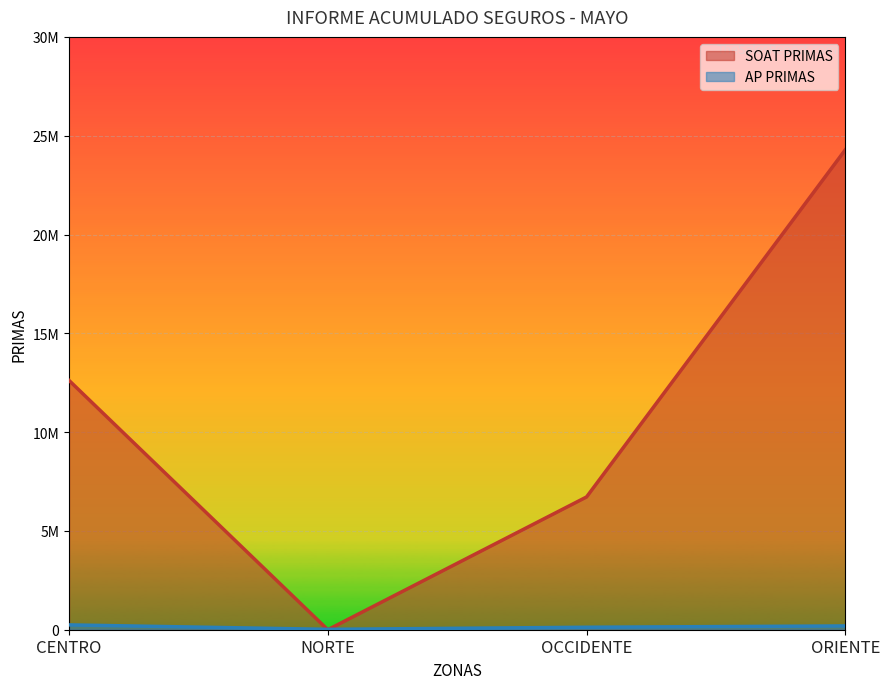

True or false: SOAT PRIMAS has more than 0 interior local peaks.

False